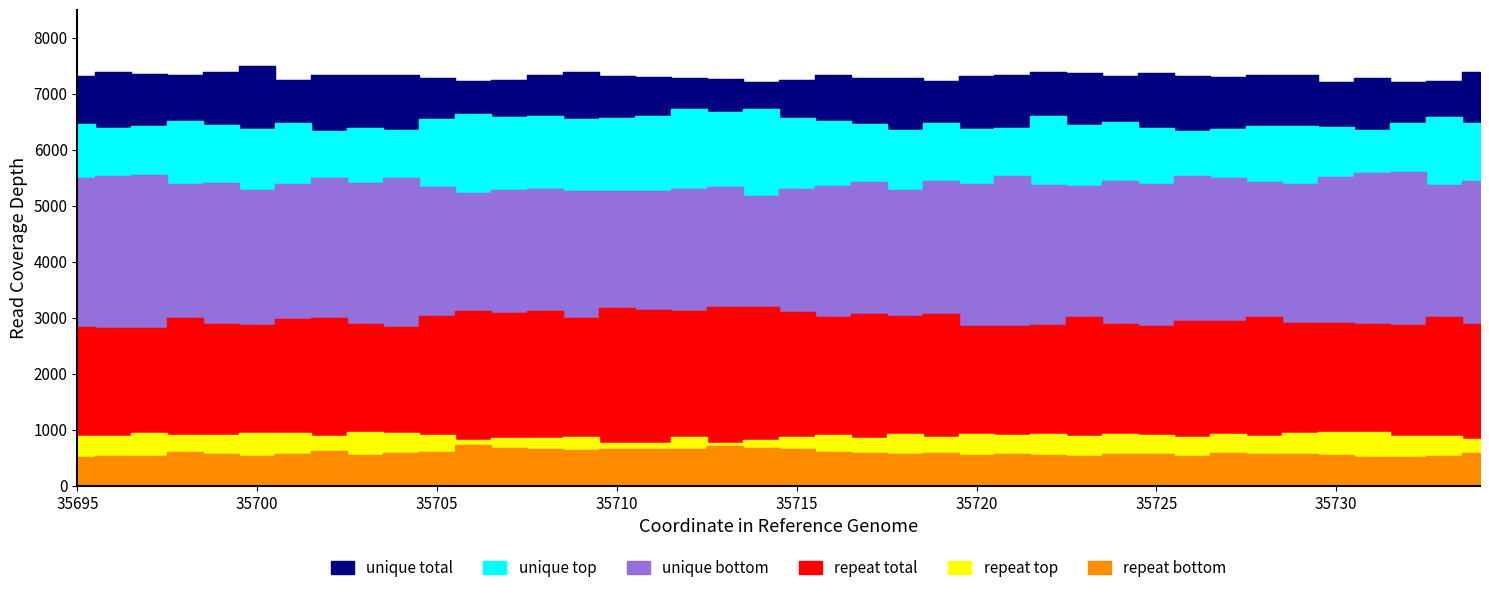

What is the value of the unique total point at the 21st from the left?

7254